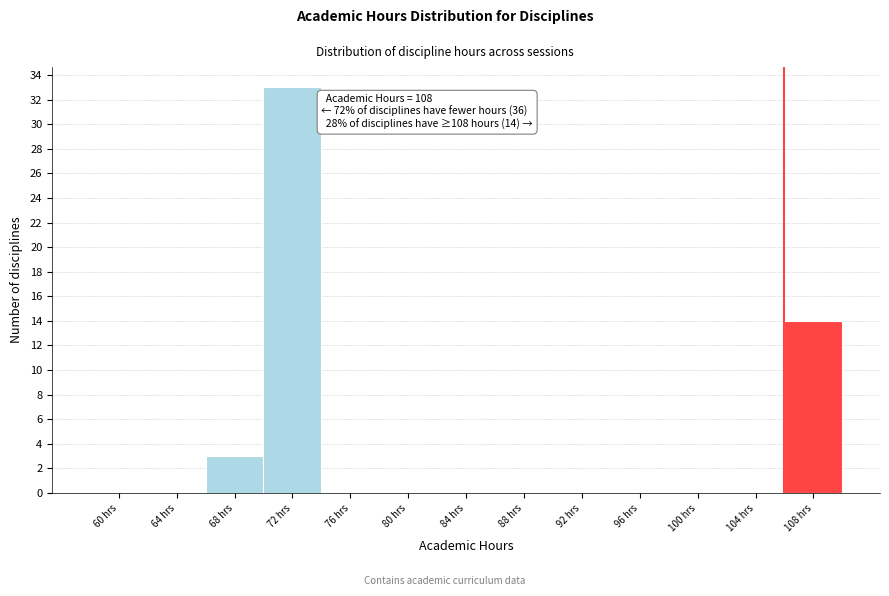

Reading left to right, extract all data points from this chart.

60 hrs=0	64 hrs=0	68 hrs=3	72 hrs=33	76 hrs=0	80 hrs=0	84 hrs=0	88 hrs=0	92 hrs=0	96 hrs=0	100 hrs=0	104 hrs=0	108 hrs=14